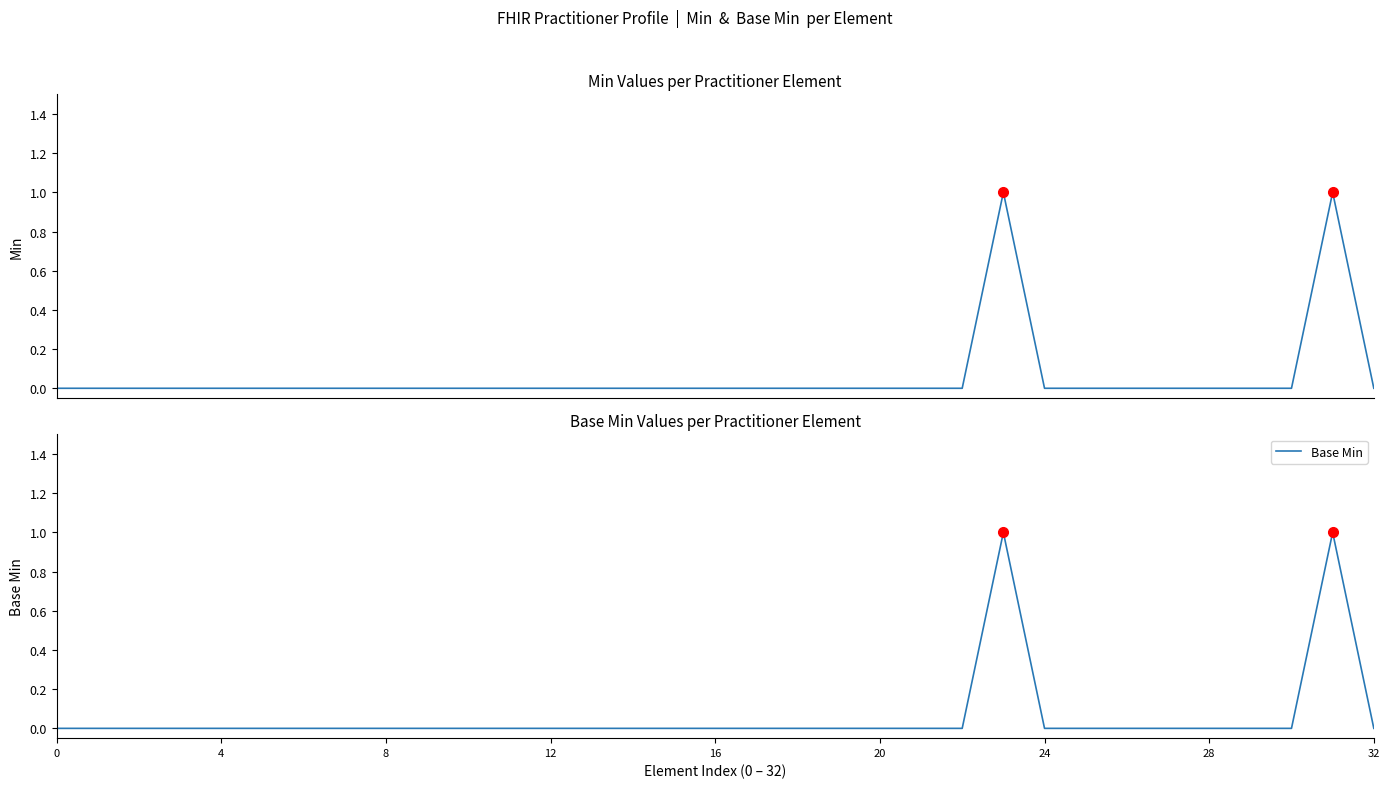

Which series has the largest total across all categories?

Min